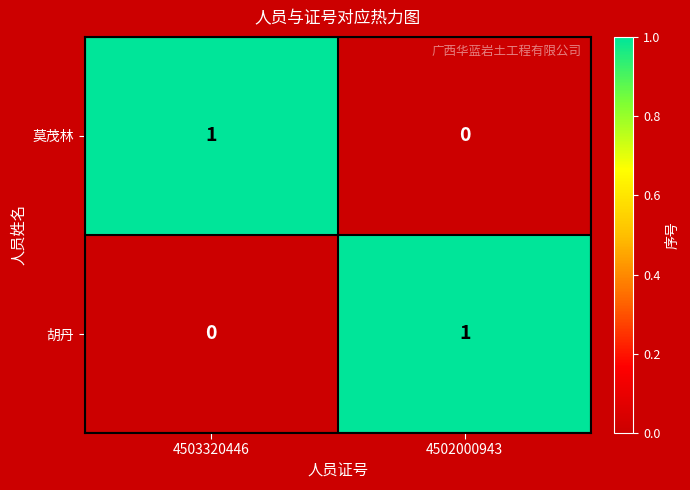

Is the value of 胡丹 at 4502000943 greater than the value of 莫茂林 at 4502000943?

Yes